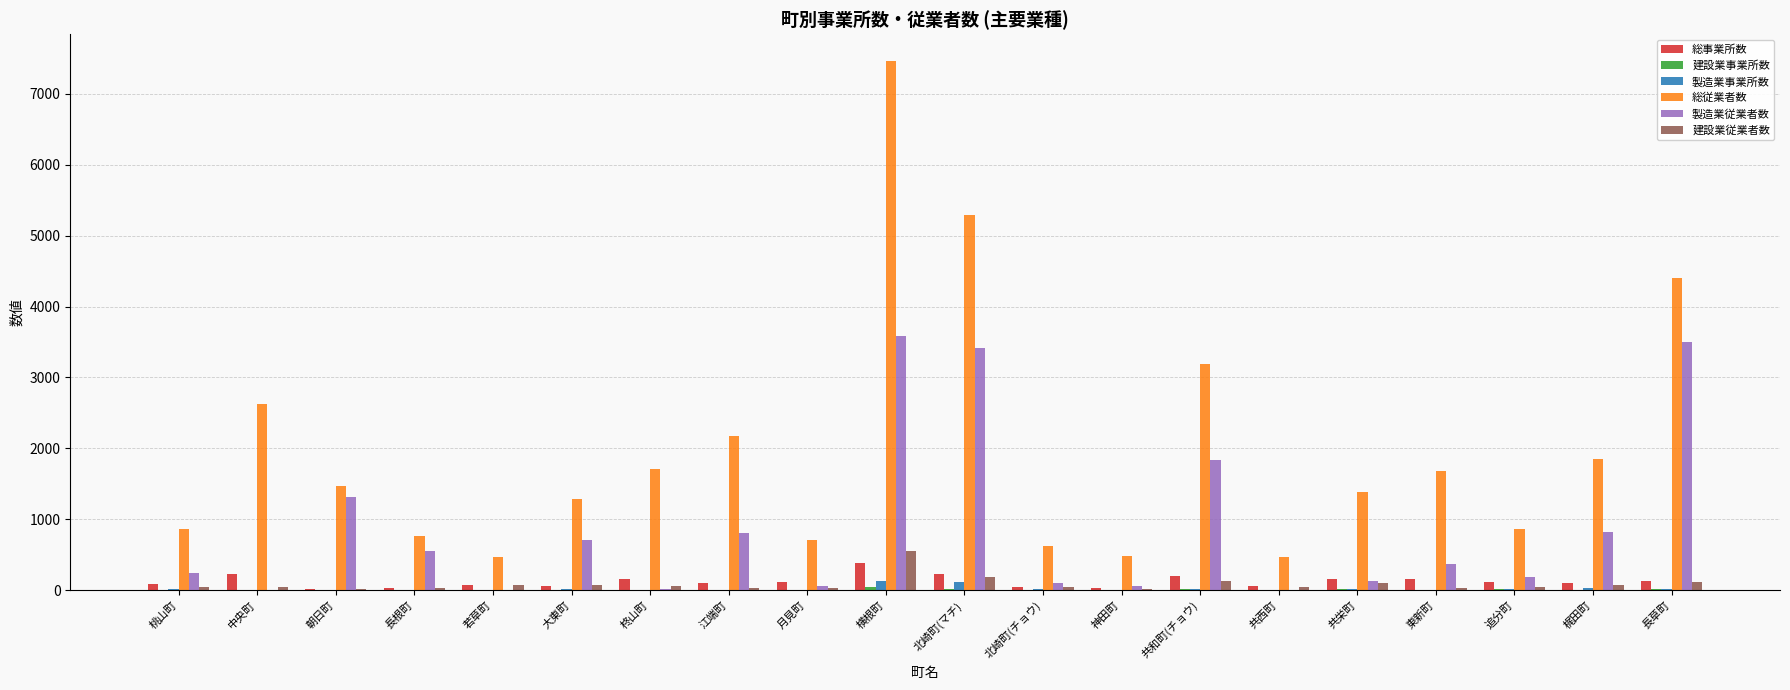

The 製造業従業者数 series shows 396 at 江端町. True or false?

False